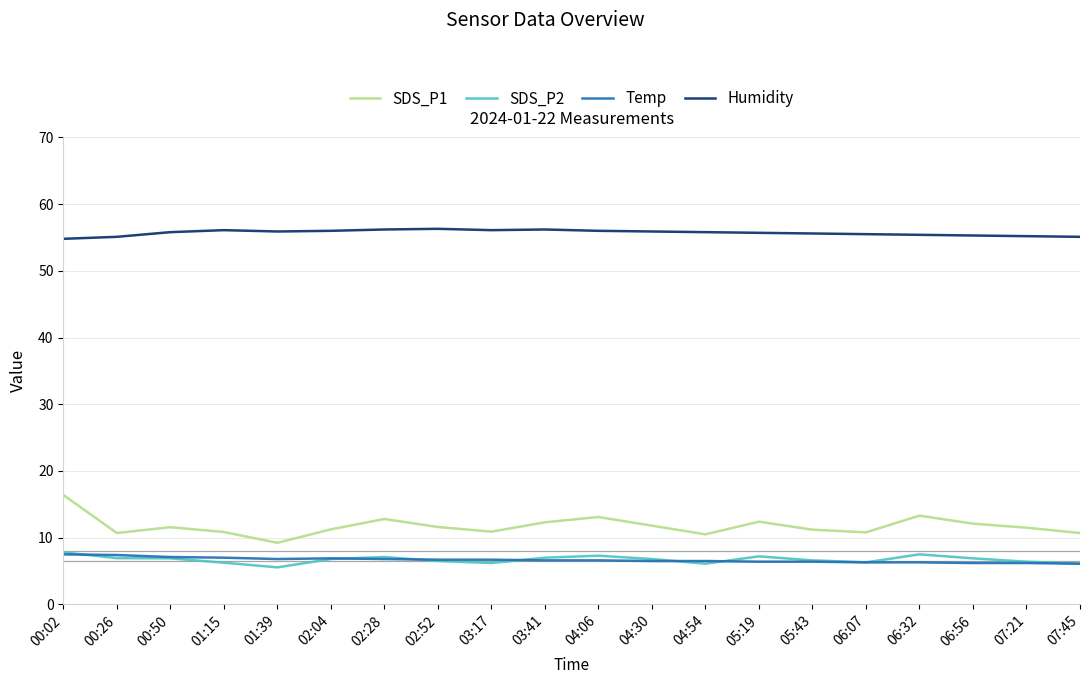

What is the greatest value displayed?

56.3